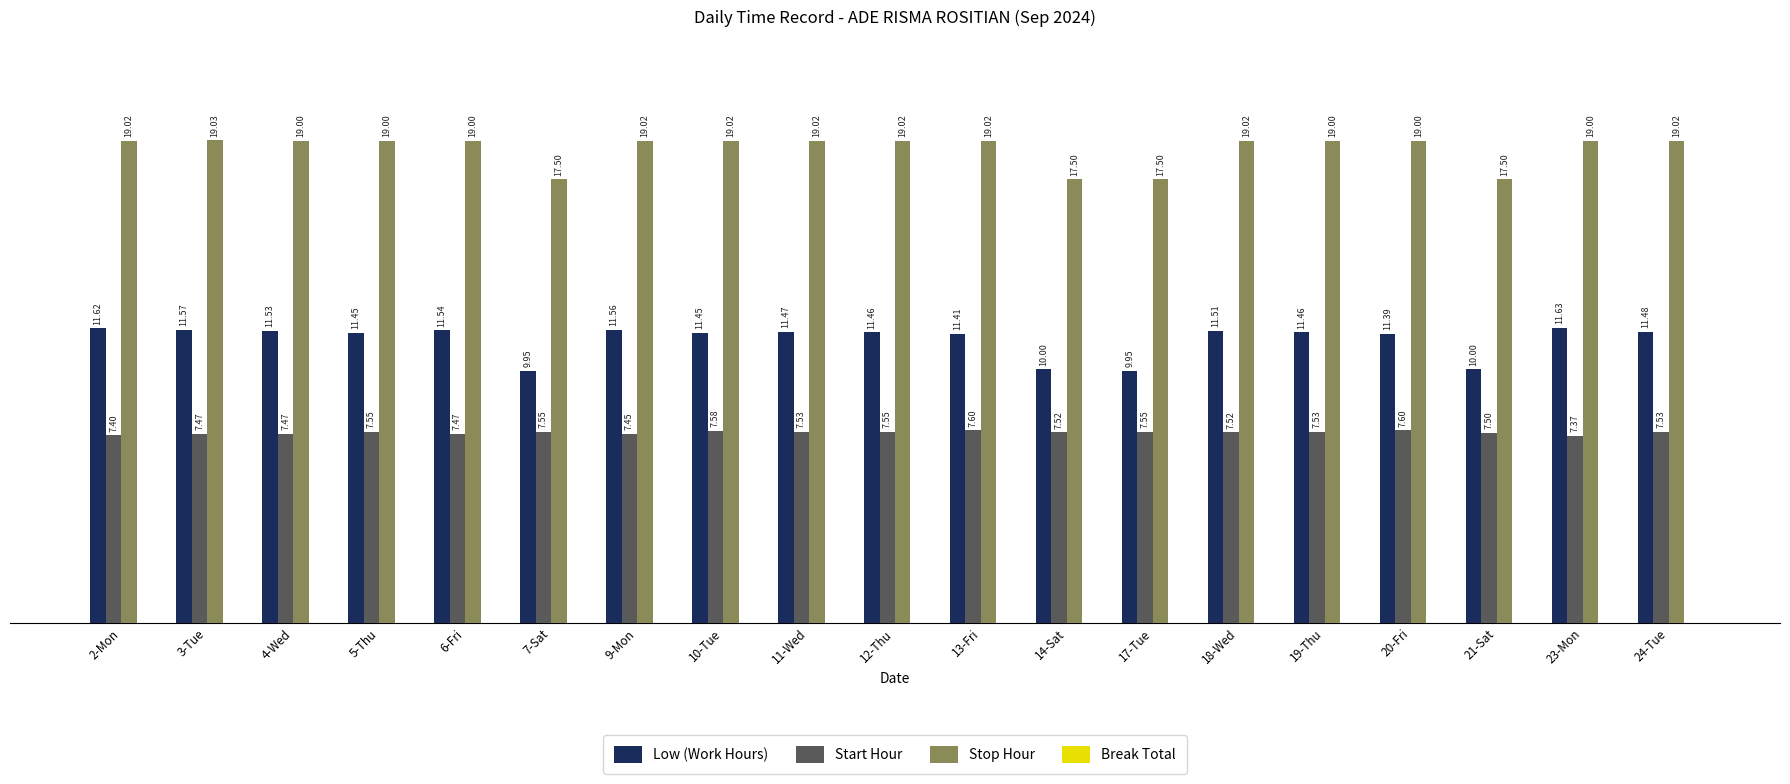

What position from the right is 5-Thu?

16